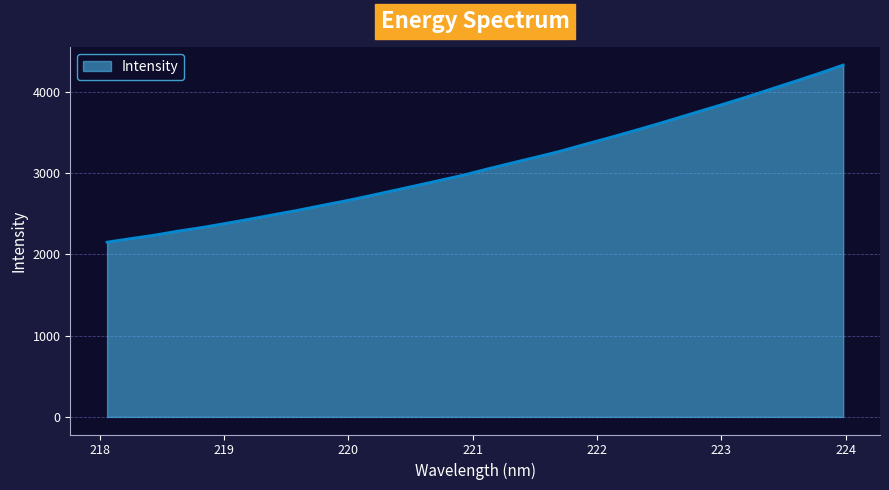

How many lines are shown in the chart?

1